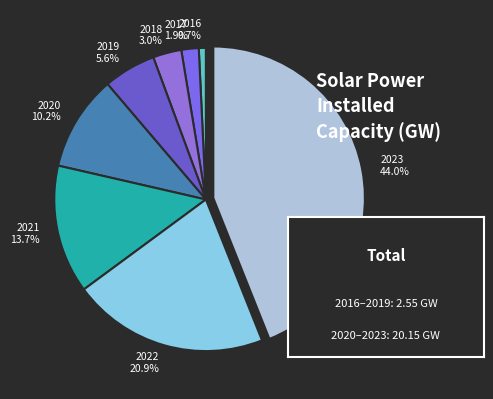

Is the sum of 2023 and 2017 greater than half?

No